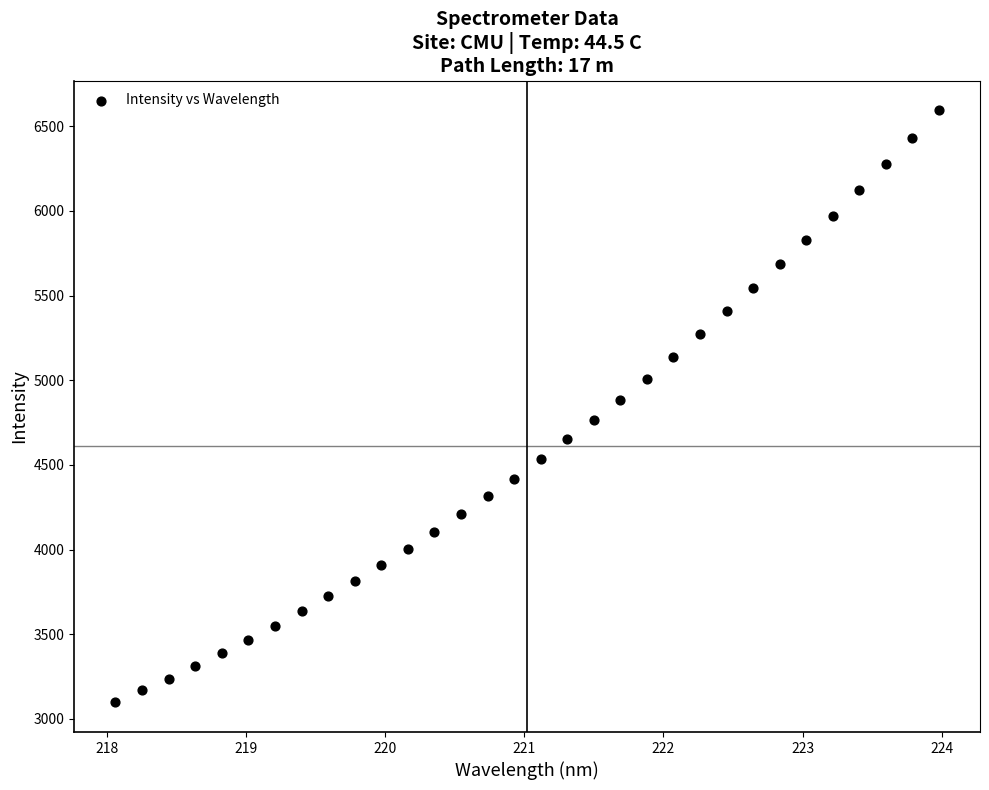

What is the range of X values (max minus min)?

5.9